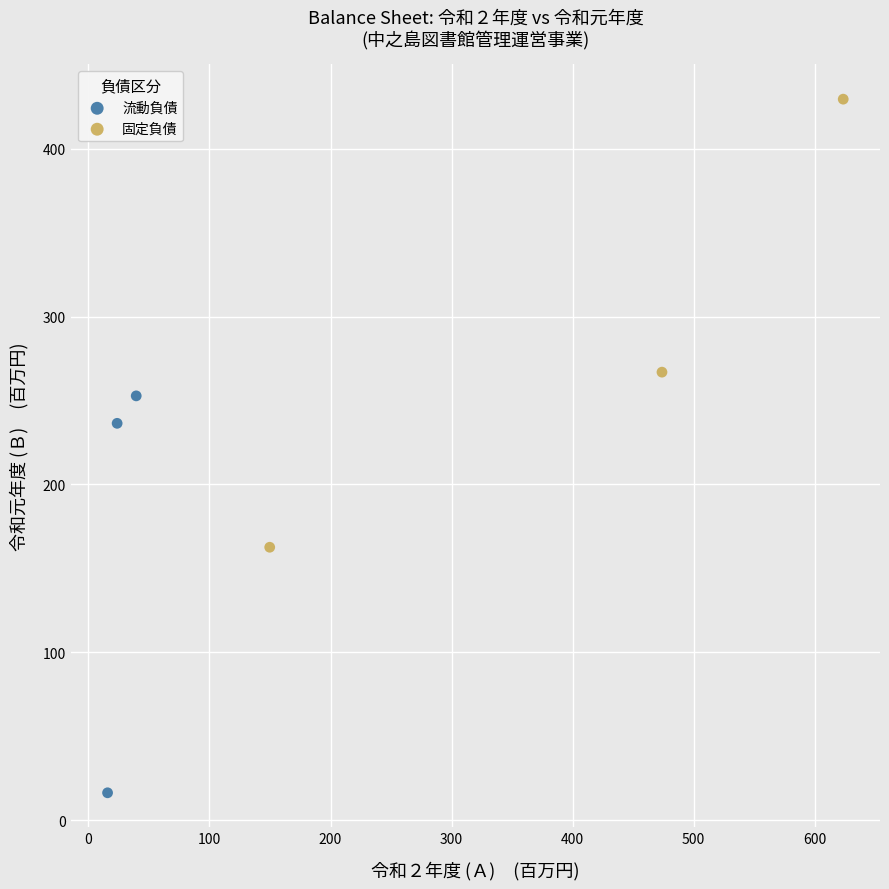

Which series reaches the minimum Y coordinate?

流動負債